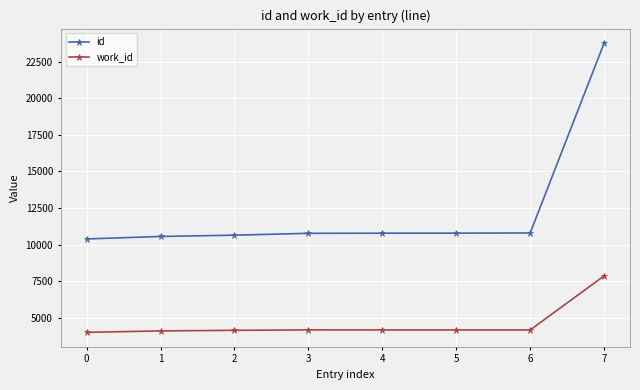

What is the difference between the second highest and minimum values in the id series?

410